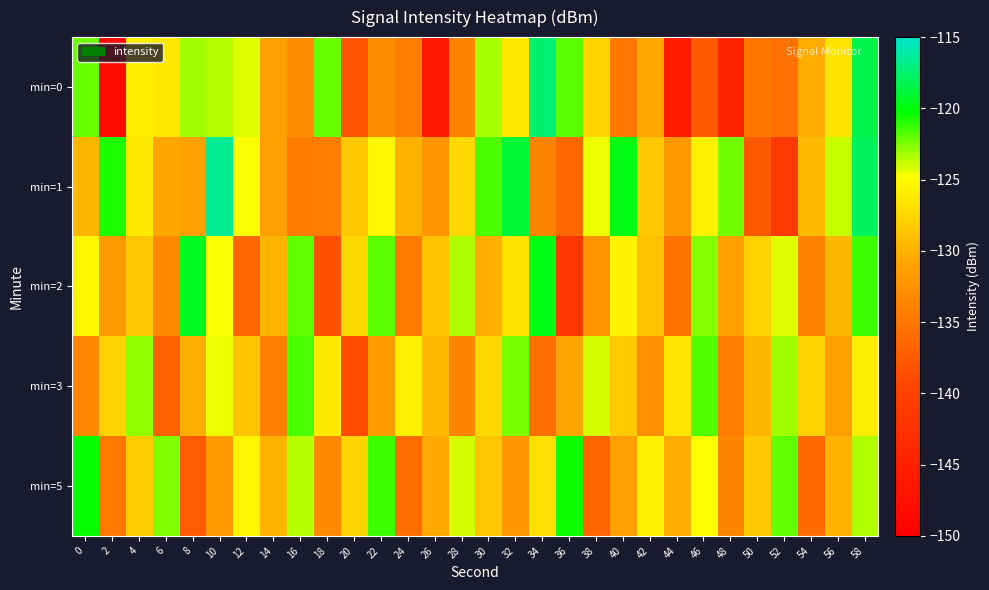

Reading left to right, transcribe all the data shown in this chart.

min=0: 0=-122.1	2=-148.0	4=-126.0	6=-126.5	8=-123.1	10=-123.6	12=-124.2	14=-131.4	16=-132.9	18=-122.2	20=-138.1	22=-132.9	24=-134.3	26=-146.2	28=-133.7	30=-123.2	32=-126.4	34=-117.4	36=-122.0	38=-127.8	40=-134.9	42=-130.6	44=-145.9	46=-137.5	48=-144.4	50=-134.9	52=-135.5	54=-130.4	56=-126.6	58=-118.3
min=1: 0=-129.6	2=-120.8	4=-126.2	6=-130.7	8=-131.0	10=-116.6	12=-124.7	14=-131.3	16=-134.5	18=-134.3	20=-128.5	22=-125.3	24=-129.8	26=-132.1	28=-127.4	30=-121.6	32=-118.9	34=-133.7	36=-136.2	38=-124.5	40=-119.8	42=-128.4	44=-131.9	46=-125.7	48=-122.3	50=-137.6	52=-141.2	54=-129.3	56=-123.8	58=-117.9
min=2: 0=-125.3	2=-131.7	4=-128.4	6=-133.2	8=-119.5	10=-124.8	12=-136.4	14=-129.7	16=-122.1	18=-138.5	20=-127.3	22=-121.9	24=-134.6	26=-128.8	28=-123.4	30=-130.2	32=-126.7	34=-119.8	36=-141.3	38=-132.5	40=-125.6	42=-128.9	44=-135.1	46=-122.7	48=-131.4	50=-127.8	52=-124.2	54=-133.9	56=-129.5	58=-121.3
min=3: 0=-133.4	2=-127.6	4=-122.8	6=-136.9	8=-130.1	10=-124.5	12=-128.7	14=-134.2	16=-121.6	18=-126.3	20=-138.8	22=-131.5	24=-125.9	26=-129.4	28=-133.7	30=-127.2	32=-122.4	34=-135.6	36=-130.8	38=-124.1	40=-128.3	42=-132.9	44=-126.5	46=-121.7	48=-134.3	50=-129.6	52=-123.2	54=-127.8	56=-131.4	58=-126.0
min=5: 0=-120.4	2=-134.7	4=-128.1	6=-122.6	8=-137.3	10=-131.8	12=-125.4	14=-129.9	16=-123.5	18=-133.2	20=-127.7	22=-121.3	24=-135.9	26=-130.5	28=-124.1	30=-128.6	32=-132.2	34=-126.8	36=-120.5	38=-136.6	40=-131.2	42=-125.7	44=-130.3	46=-124.9	48=-133.7	50=-128.4	52=-122.0	54=-136.1	56=-129.8	58=-123.4